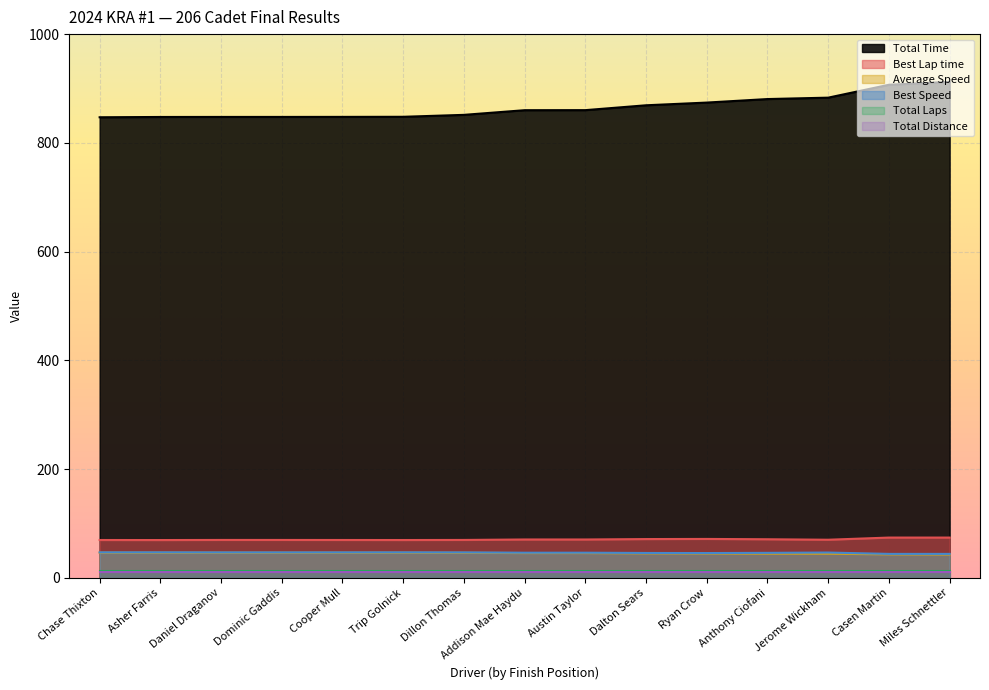

Read the Best Speed value at Cooper Mull.

47.0